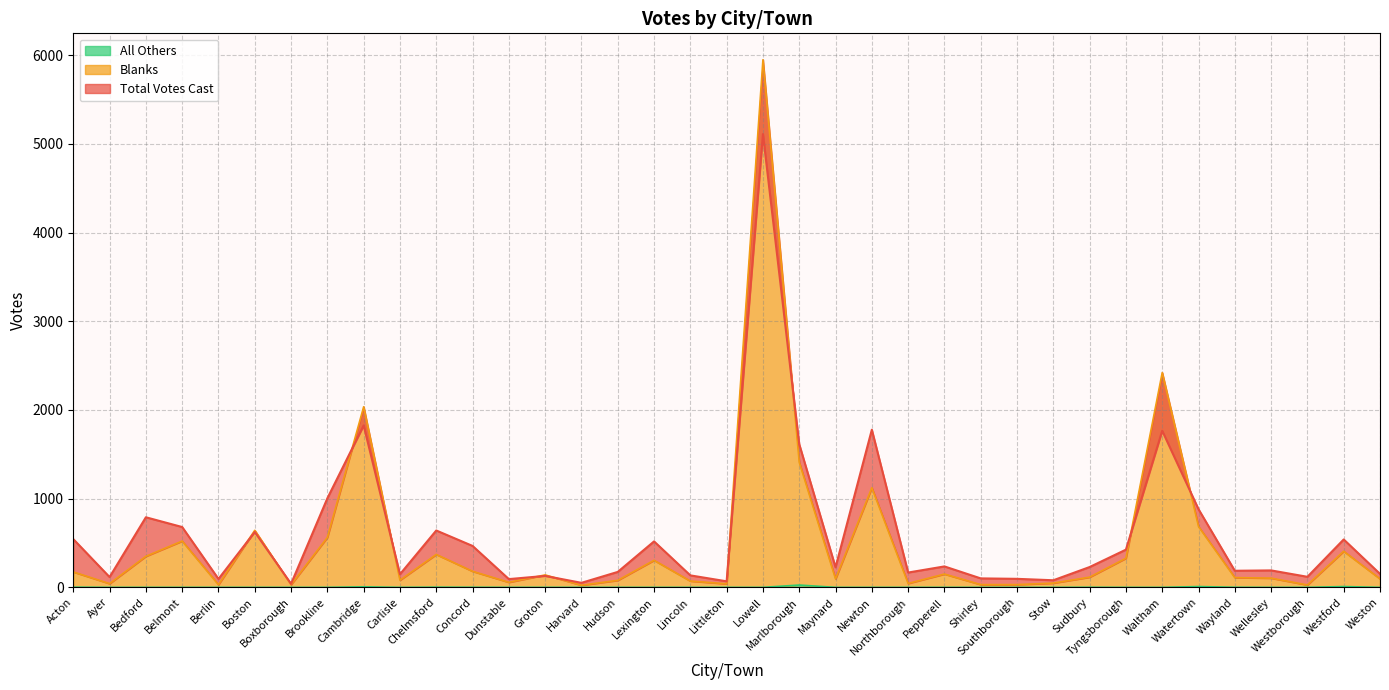

What position from the right is Acton?

37